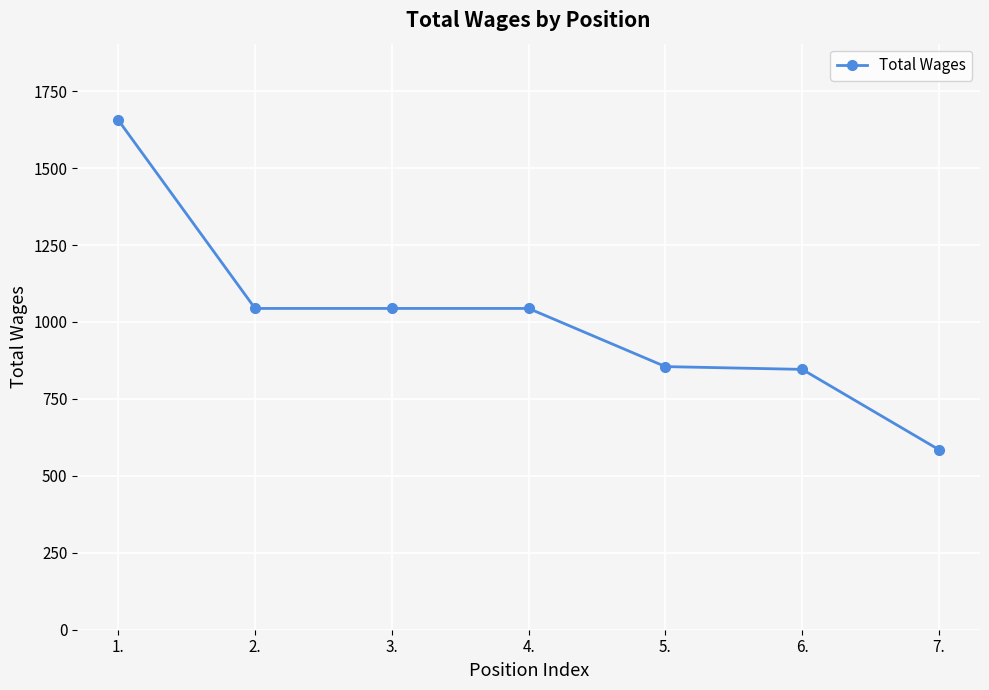

What is the label of the 4th point from the right?

4.